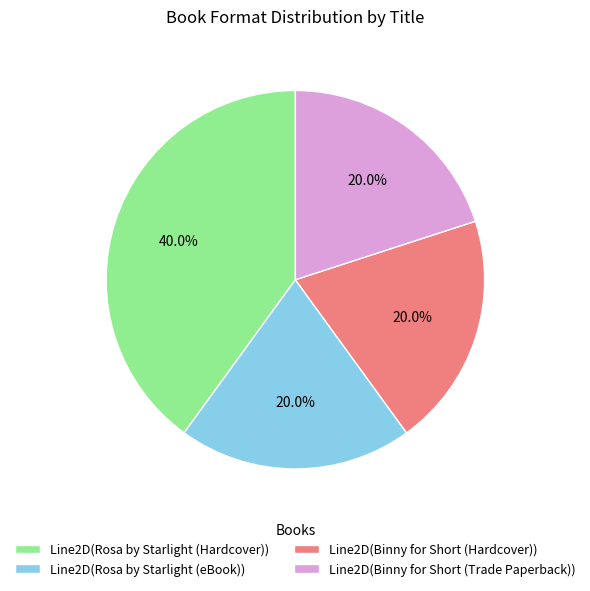

Does Line2D(Rosa by Starlight (Hardcover)) represent more than half of the total?

No